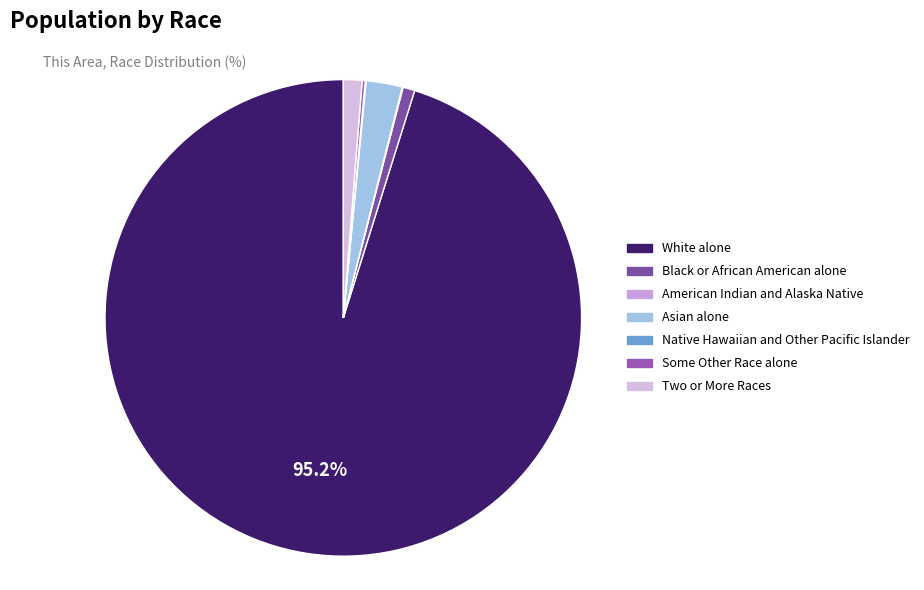

Rank the categories by value from highest to lowest.

White alone, Asian alone, Two or More Races, Black or African American alone, Some Other Race alone, American Indian and Alaska Native, Native Hawaiian and Other Pacific Islander